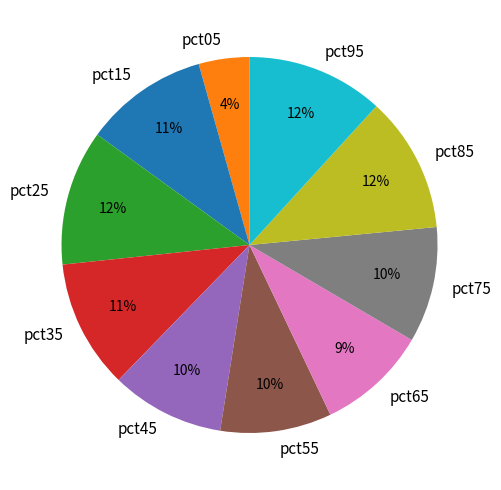

Combined, do pct55 and pct85 account for over 50%?

No